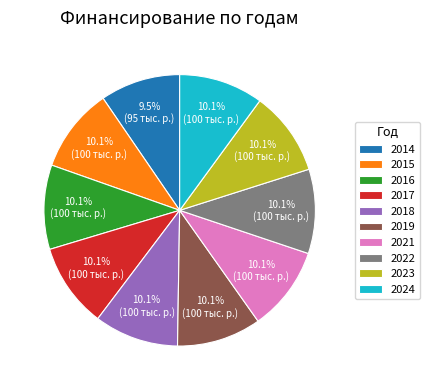

Does 2014 account for over 50% of the chart?

No